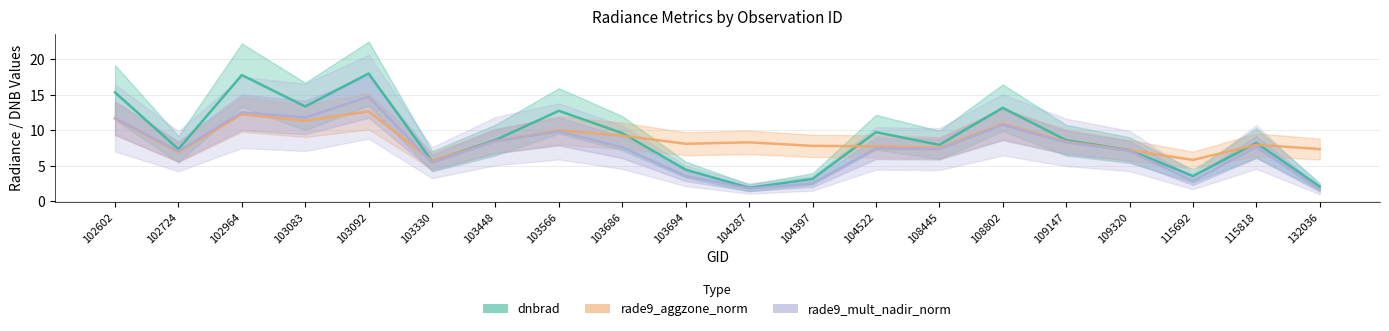

How many series are shown in this chart?

3